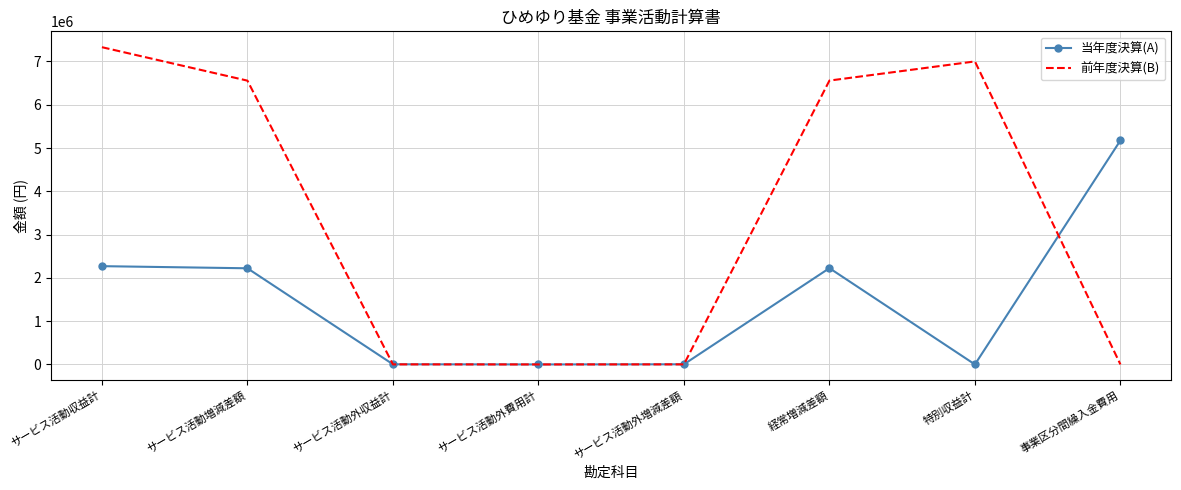

Which series has the largest total across all categories?

前年度決算(B)